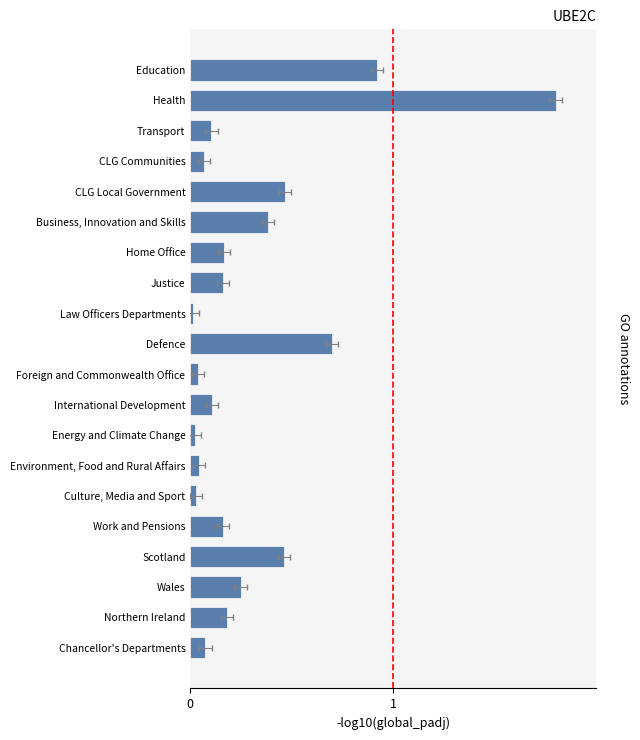

Is it true that the value at 9 is 0.0?

False